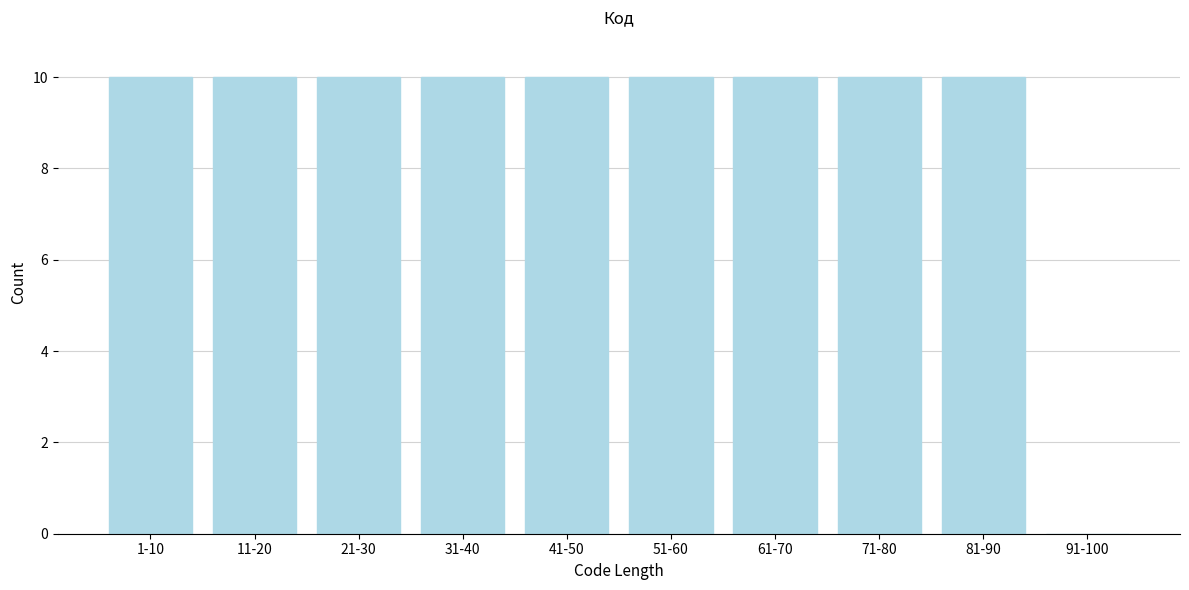

Reading left to right, extract all data points from this chart.

1-10=10	11-20=10	21-30=10	31-40=10	41-50=10	51-60=10	61-70=10	71-80=10	81-90=10	91-100=0